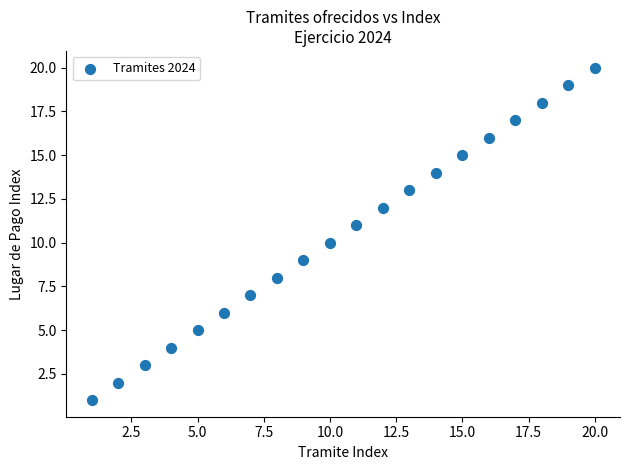

What is the range of X values (max minus min)?

19